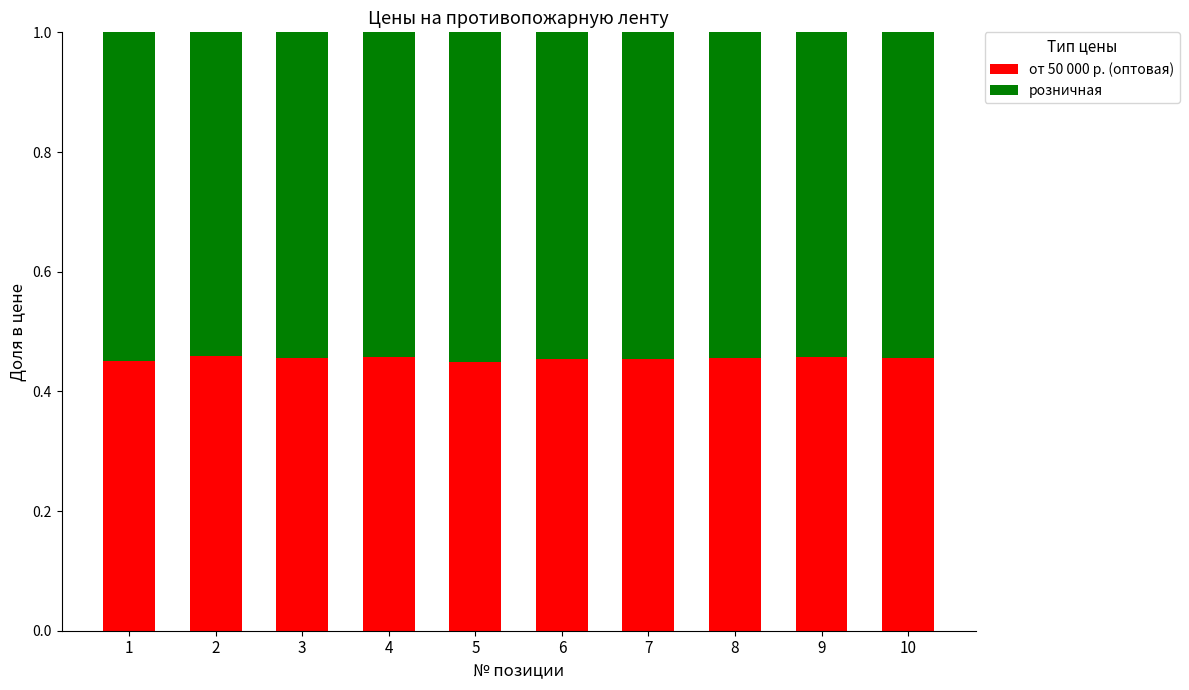

What is the total value across all series at 4?

1.0